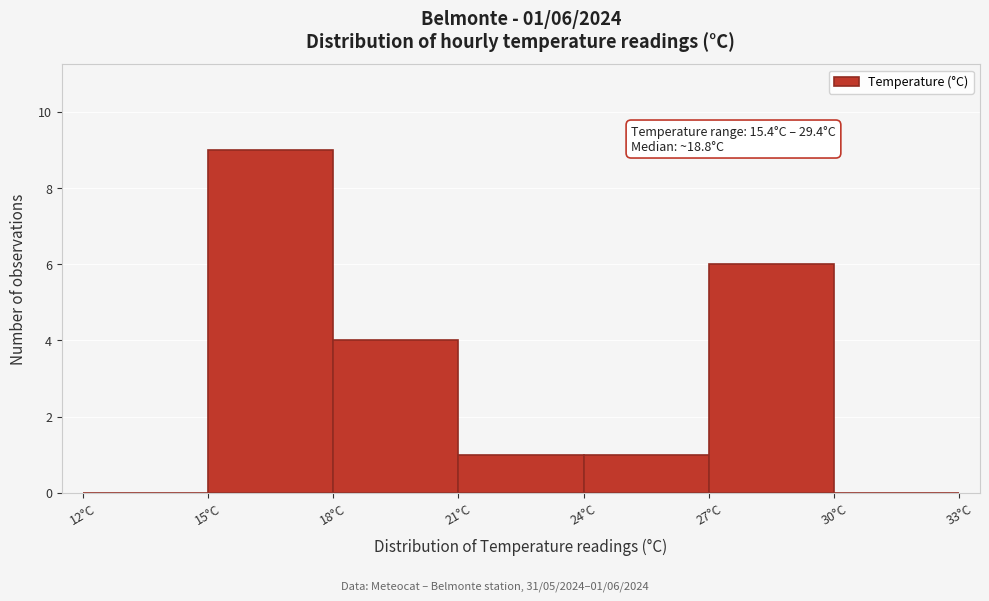

Which range on the x-axis has the tallest bar?

15 to 18